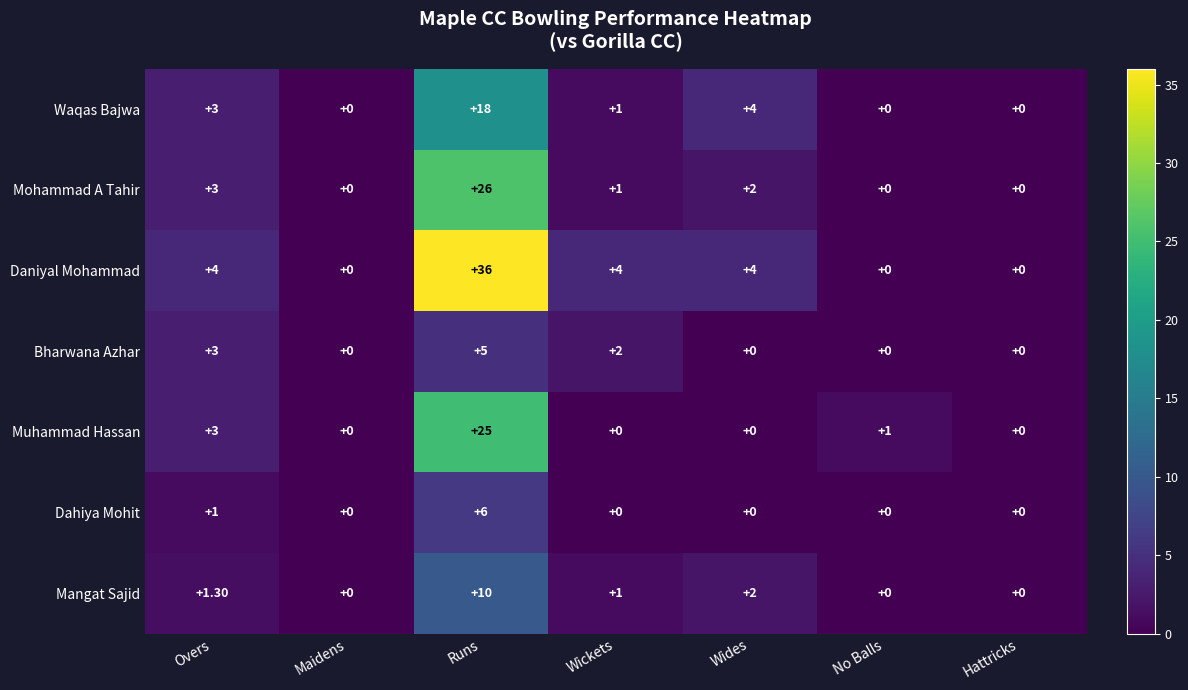

What is the difference between the highest and lowest values at No Balls?

1.0